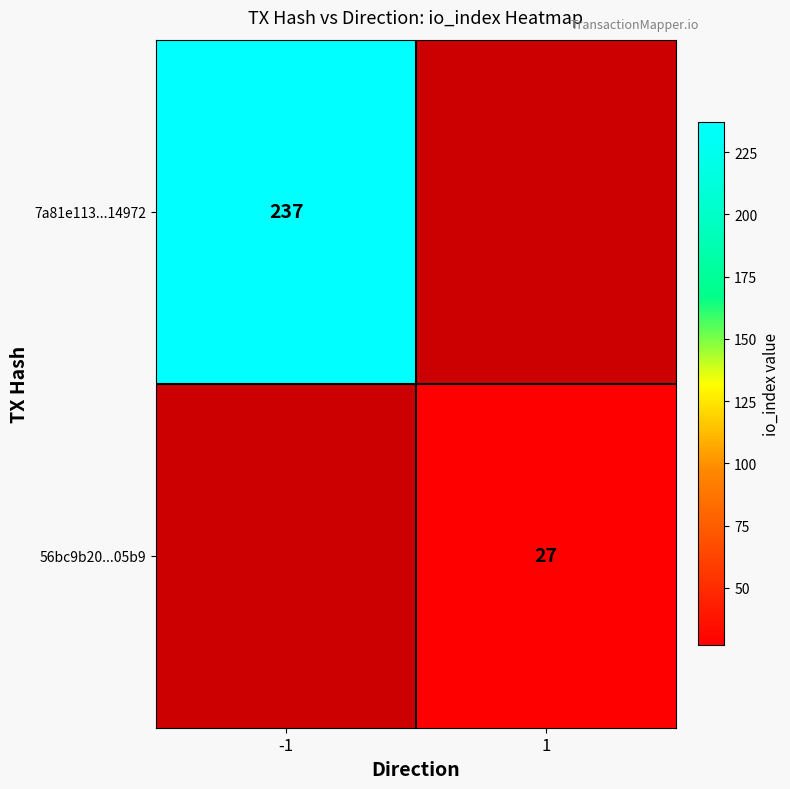

The 7a81e113...14972 series shows 237 at -1. True or false?

True